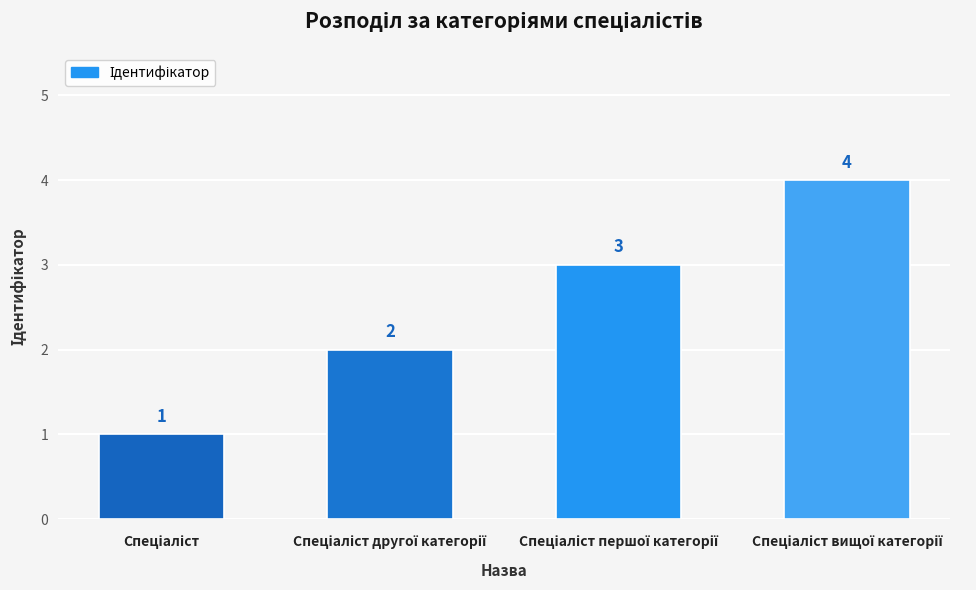

What is the sum of all values?

10